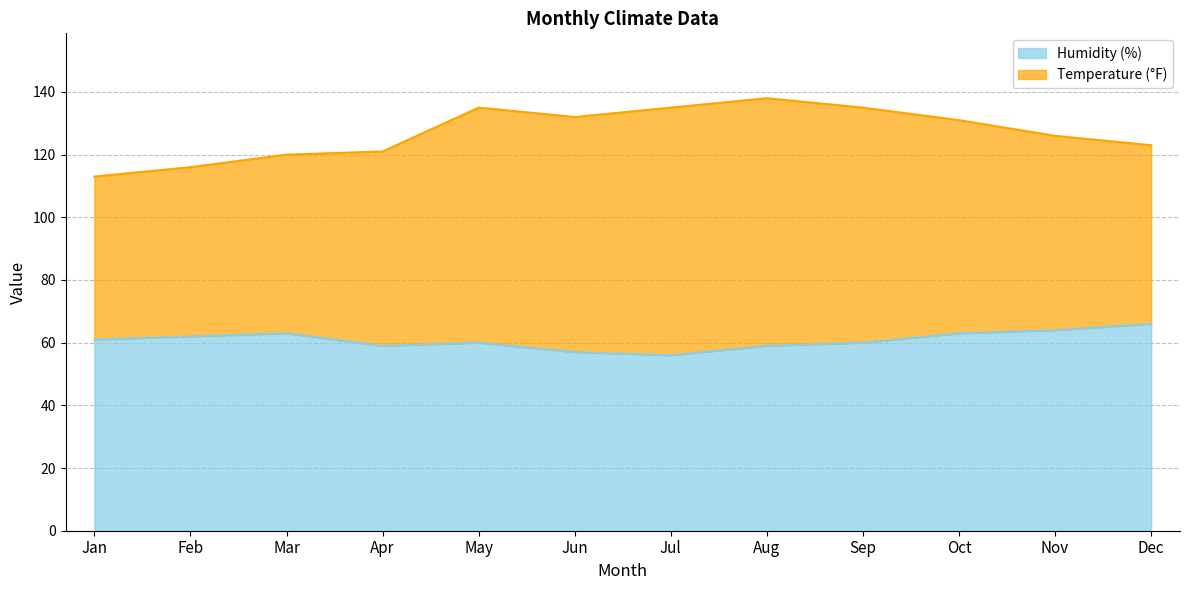

What value does the Humidity (%) series have at Jun, to the nearest 5?

55